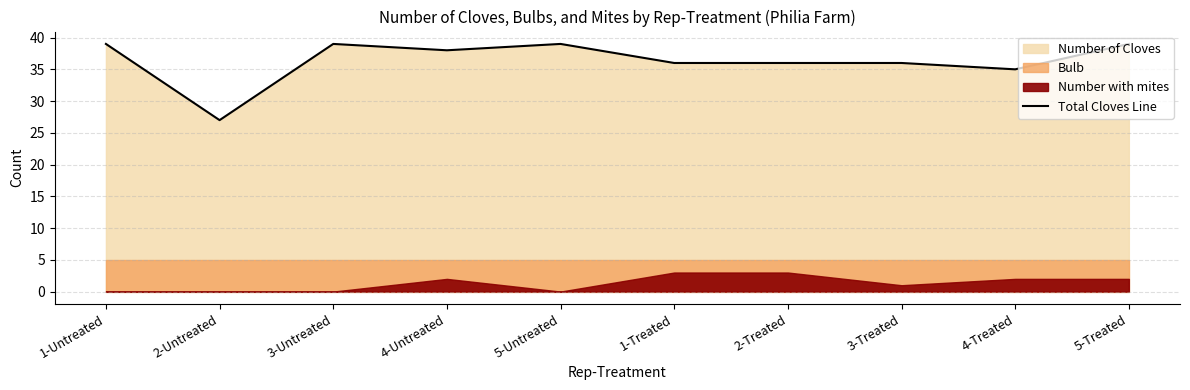

The chart shows a value of 11 at 4-Untreated. True or false?

False